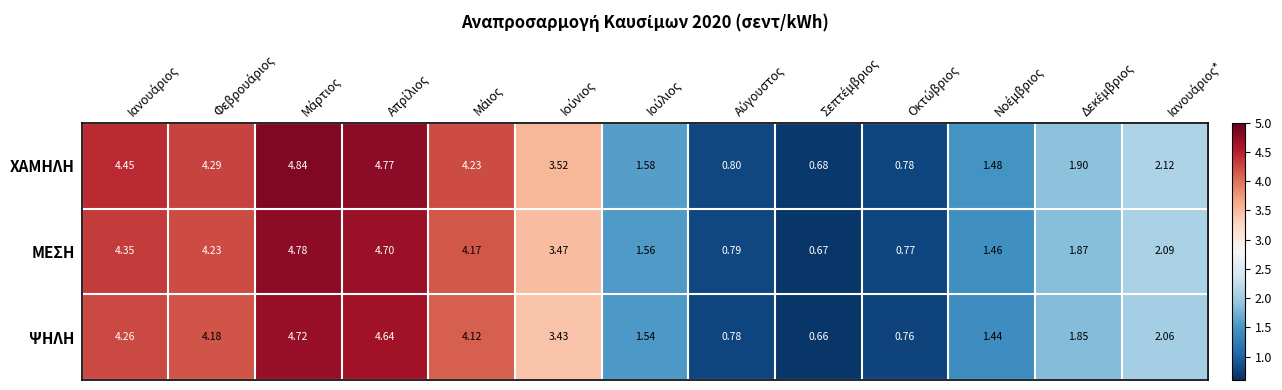

Rank the series by their average value, from lowest to highest.

ΨΗΛΗ, ΜΕΣΗ, ΧΑΜΗΛΗ